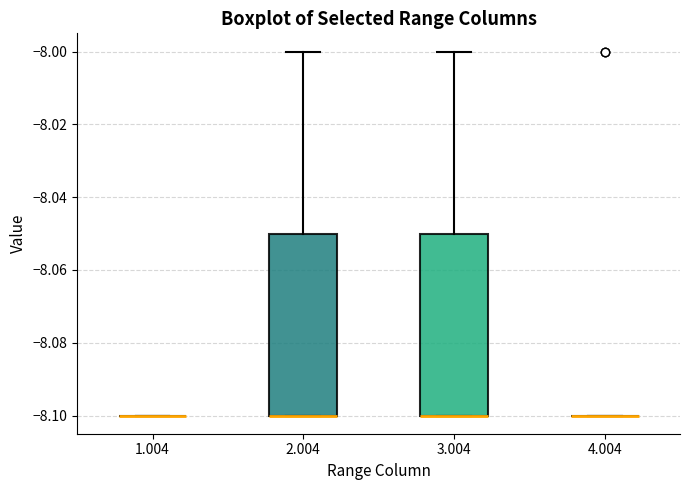

Reading left to right, transcribe this box plot: for each box, give where its median line is, the range the box spans, and where its two whiskers end, as read against the y-axis. The values are not printed on the chart, so give them approximately, as read against the axis.

1.004: box collapsed to a line at -8.10, whiskers -8.10 to -8.10
2.004: median -8.10 (drawn on the box's lower edge), box -8.10 to -8.05, whiskers -8.10 to -8.00
3.004: median -8.10 (drawn on the box's lower edge), box -8.10 to -8.05, whiskers -8.10 to -8.00
4.004: box collapsed to a line at -8.10, whiskers -8.10 to -8.10